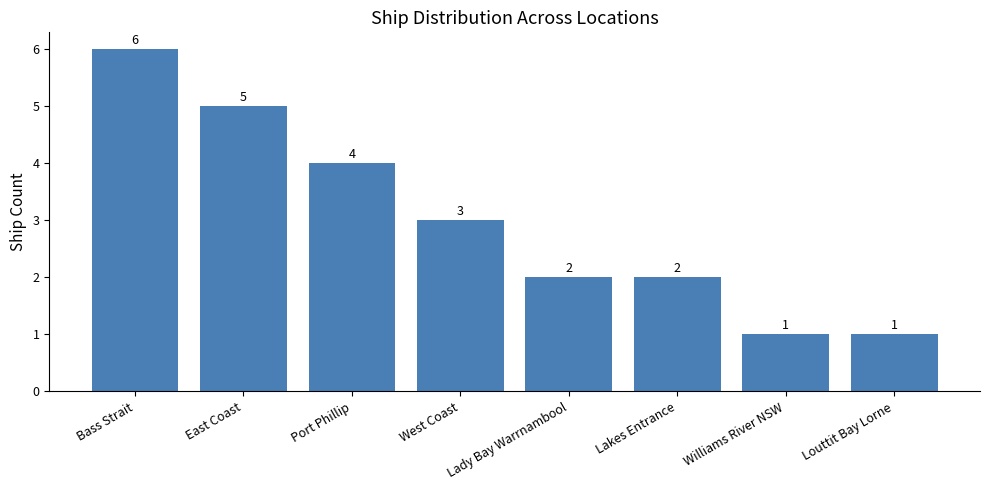

Read the value at Port Phillip.

4